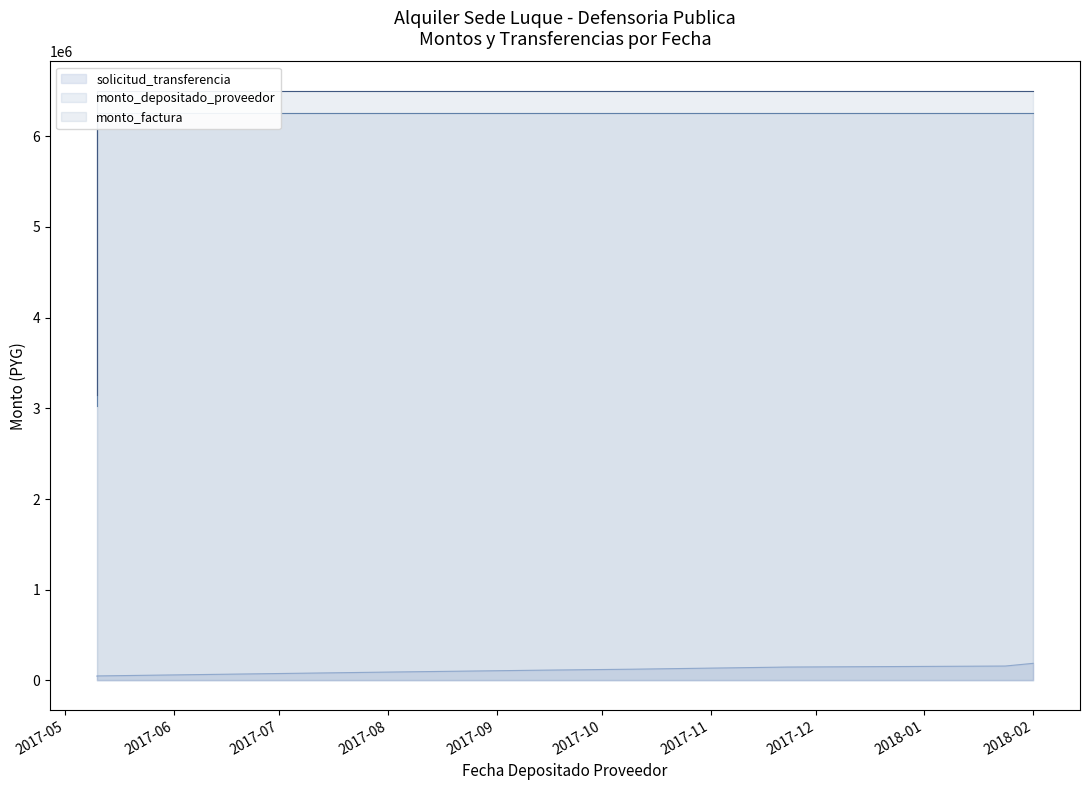

True or false: monto_depositado_proveedor has a value of 6500000 at 2017-11-23.

True